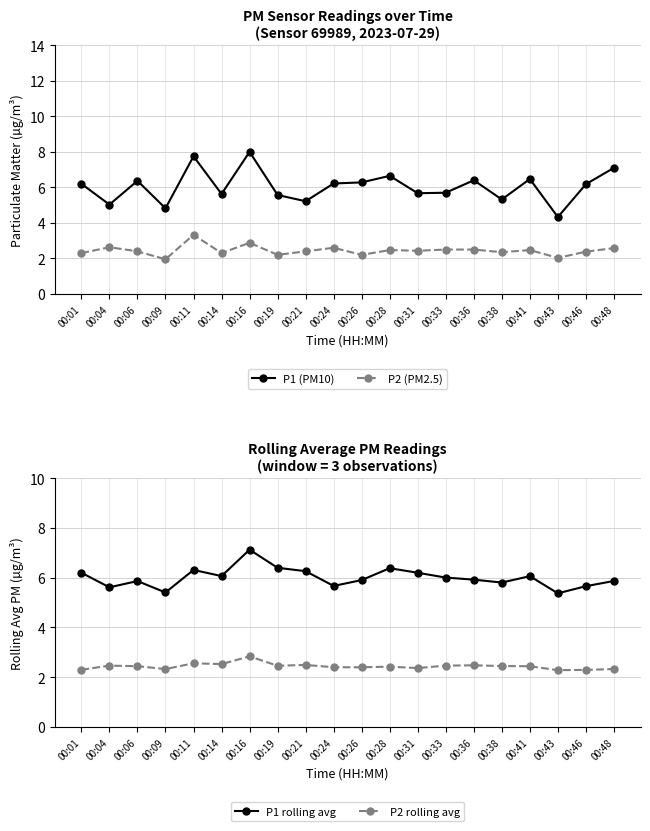

List the series in order of their peak value, lowest first.

P2 rolling avg, P2 (PM2.5), P1 rolling avg, P1 (PM10)